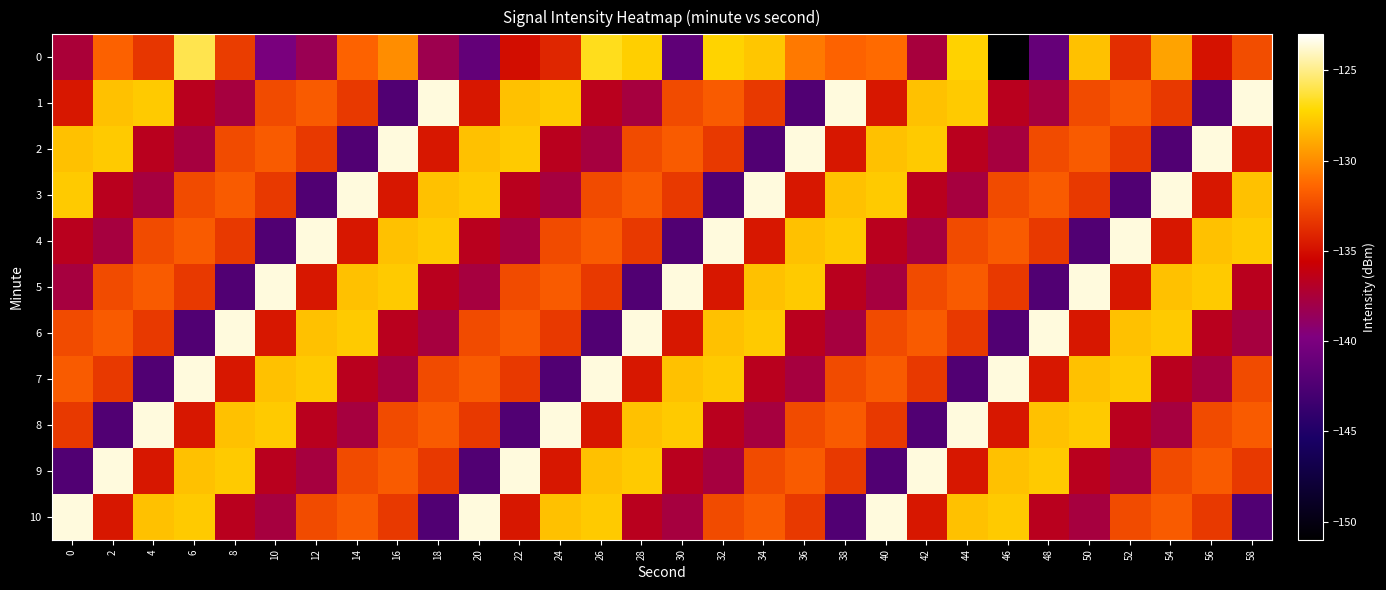

What is the minimum value shown in the chart?

-150.9